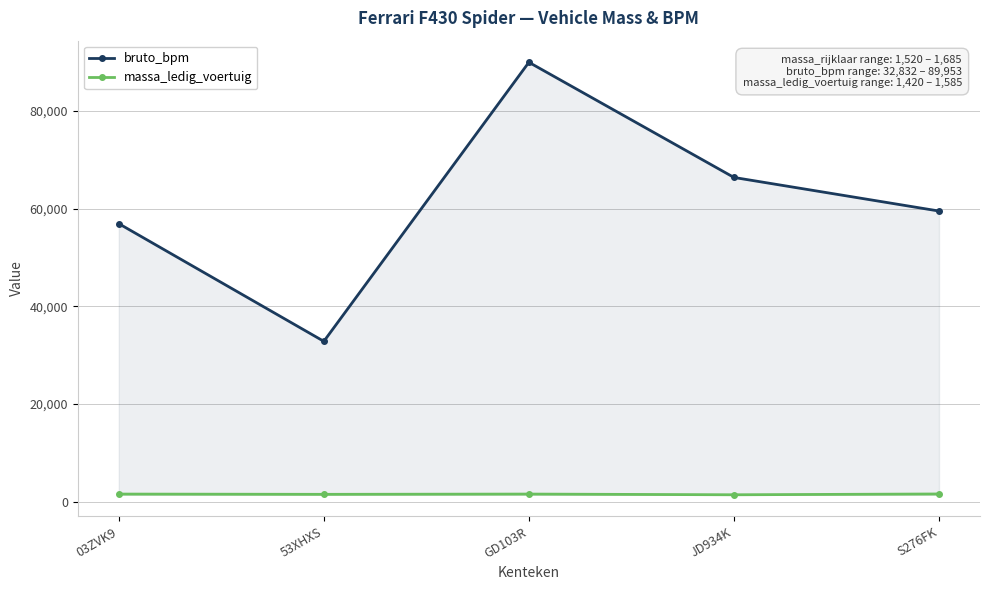

What is the label of the 5th point from the left?

S276FK